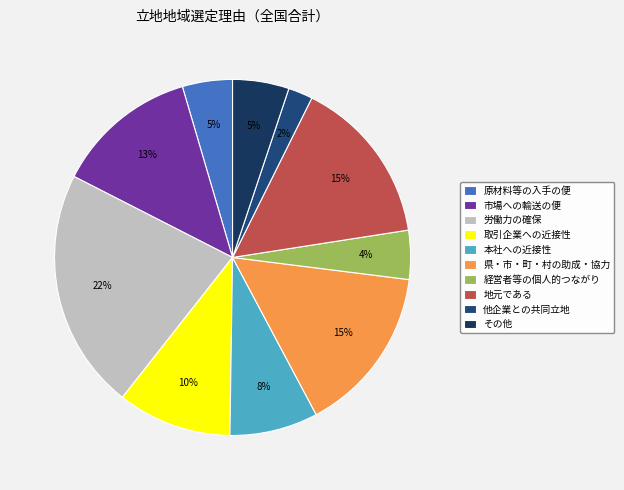

Is it true that 労働力の確保 is 22% of the pie?

True